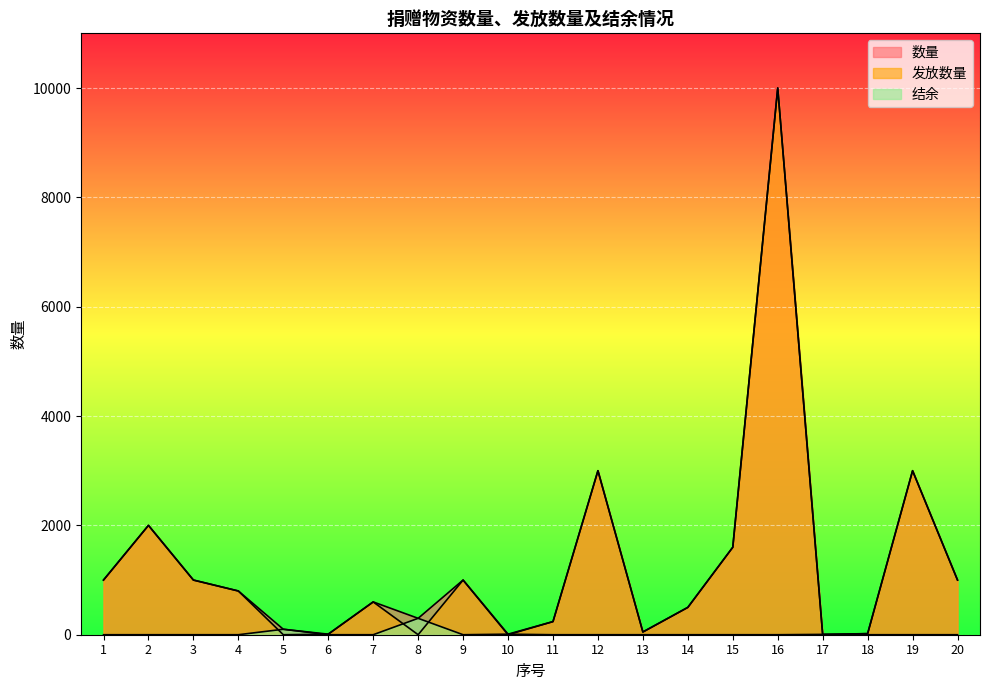

Which has a higher value, 3 or 6?

3